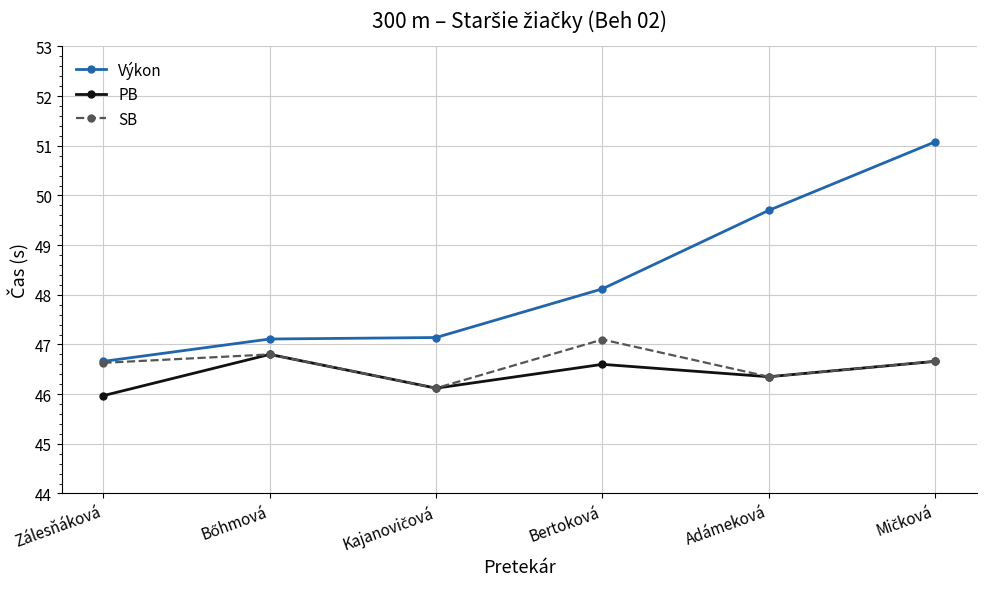

What is the value of the Výkon point at the 1st from the left?

46.7